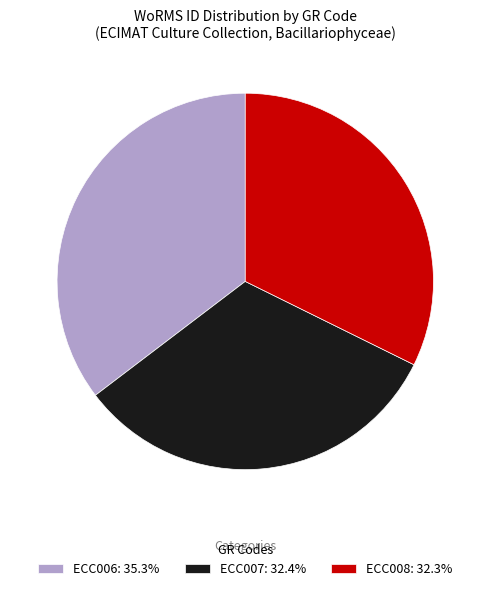

Do ECC007: 32.4% and ECC006: 35.3% together represent more than half of the pie?

Yes